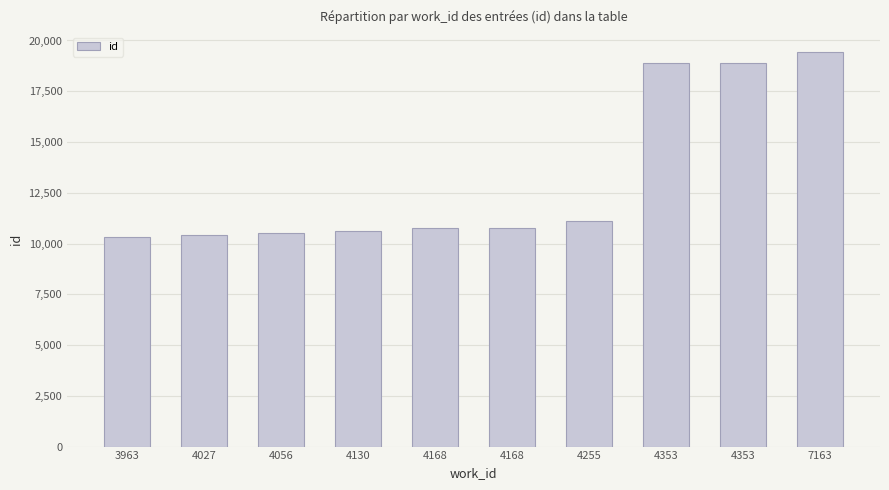

True or false: the data shows 15165 at 4130.

False